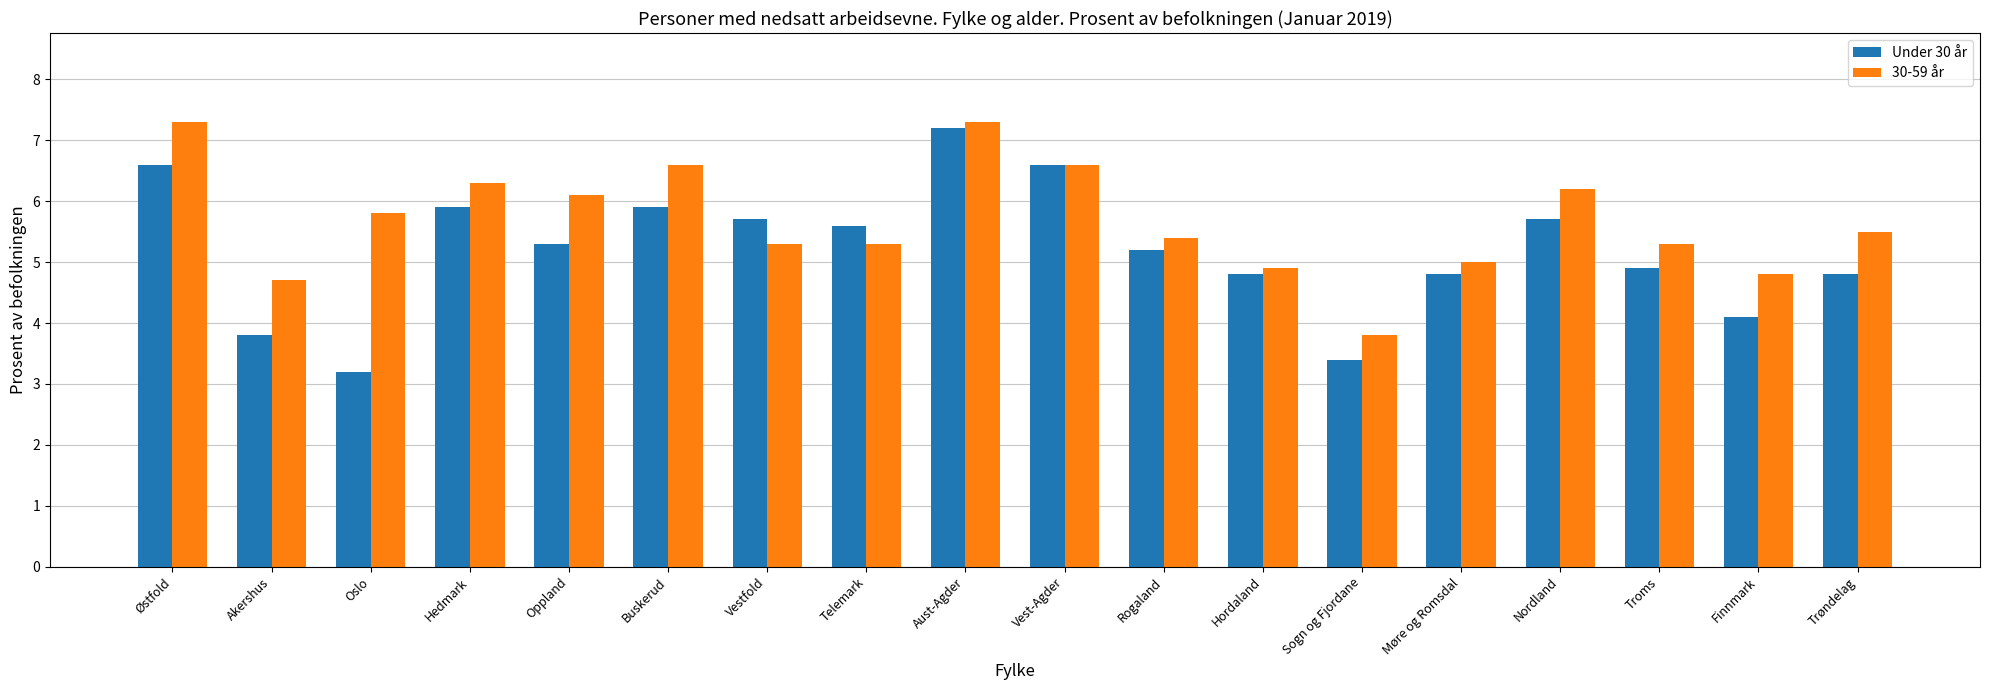

What is the difference between the highest and lowest values at Sogn og Fjordane?

0.4